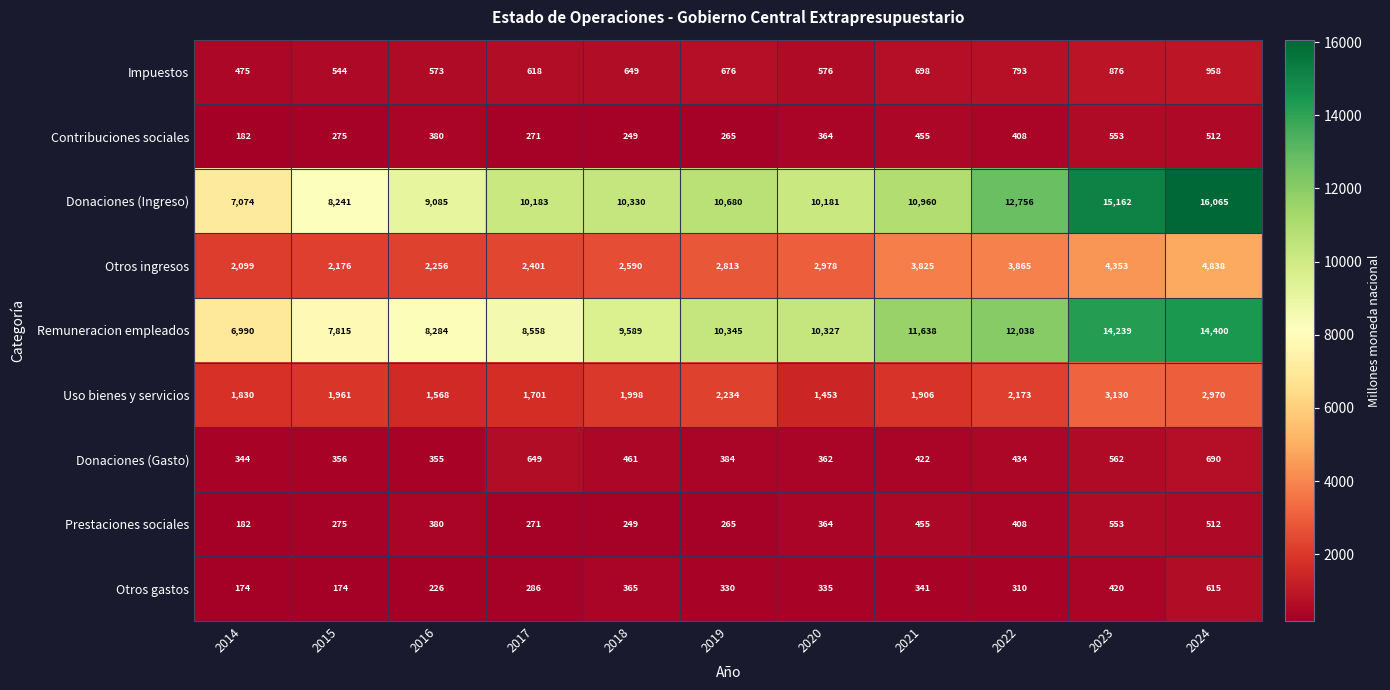

What is the approximate value of Contribuciones sociales at 2016?

380